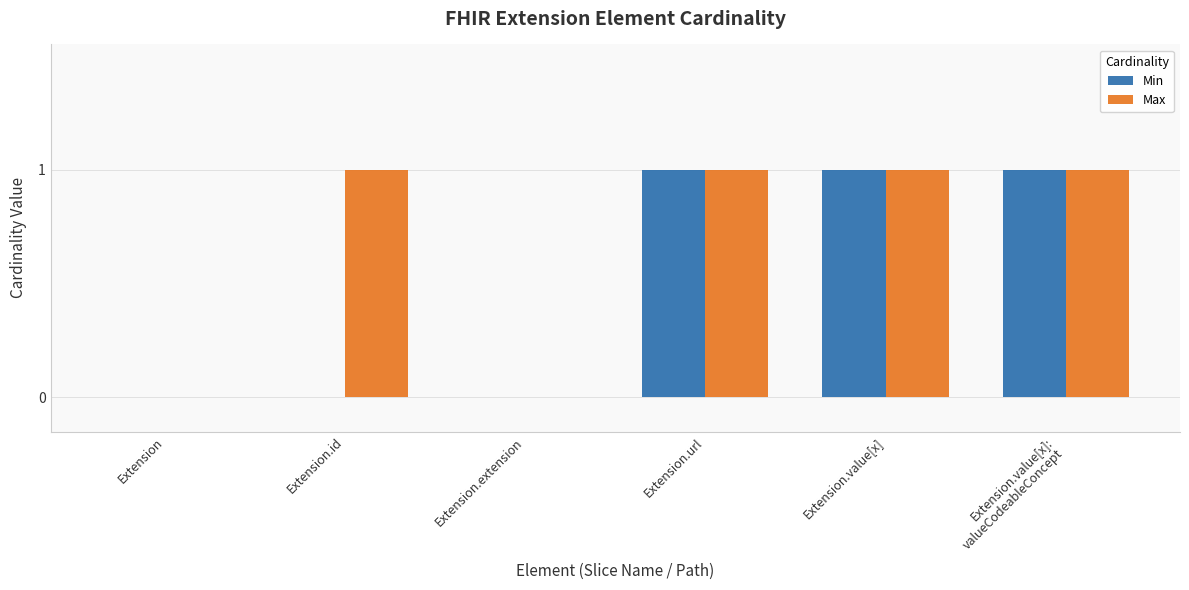

True or false: Min has a value of 0 at Extension.url.

False